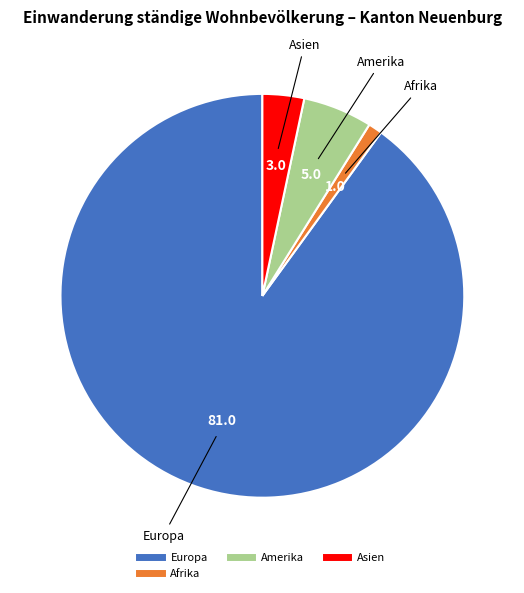

Is there a majority slice in this chart?

Yes